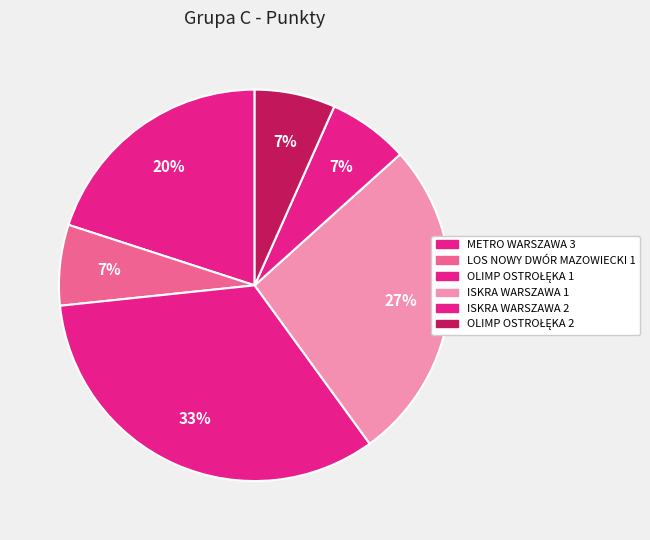

Which category has the biggest portion of the pie?

OLIMP OSTROŁĘKA 1